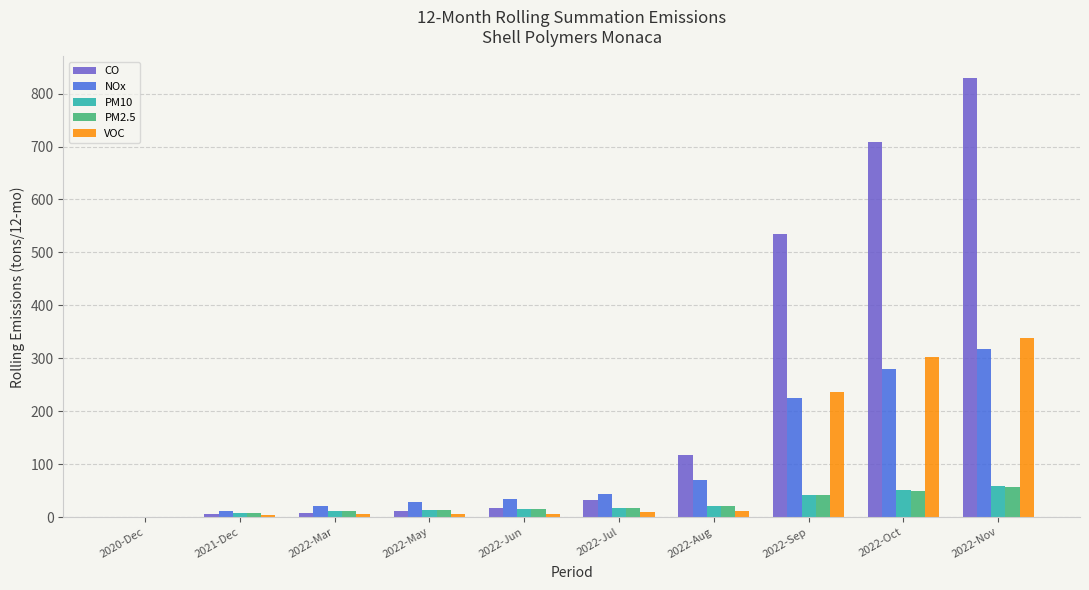

How many distinct data groups are displayed?

5